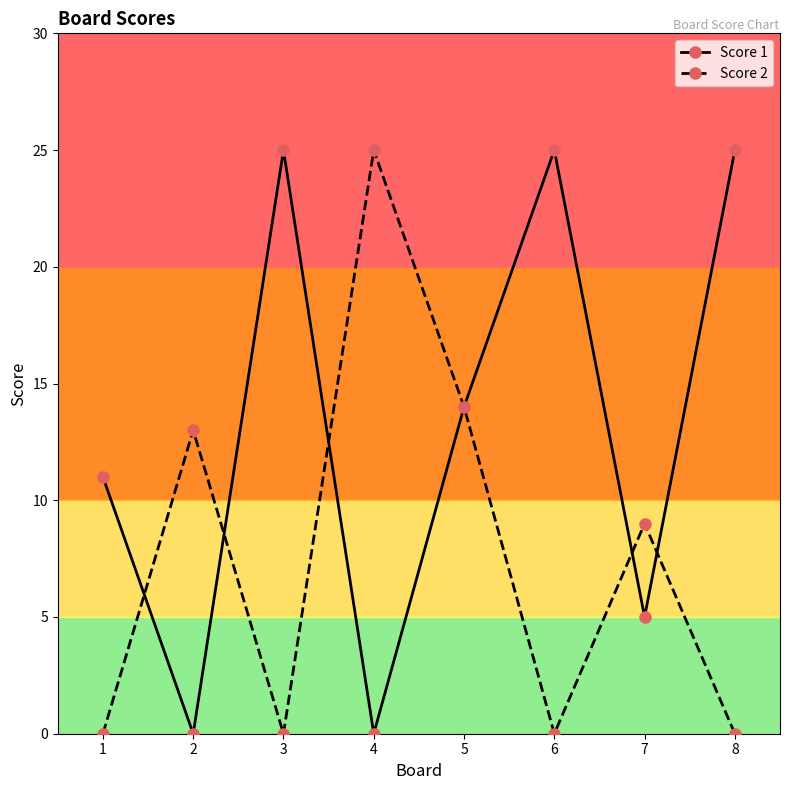

How many distinct data groups are displayed?

2